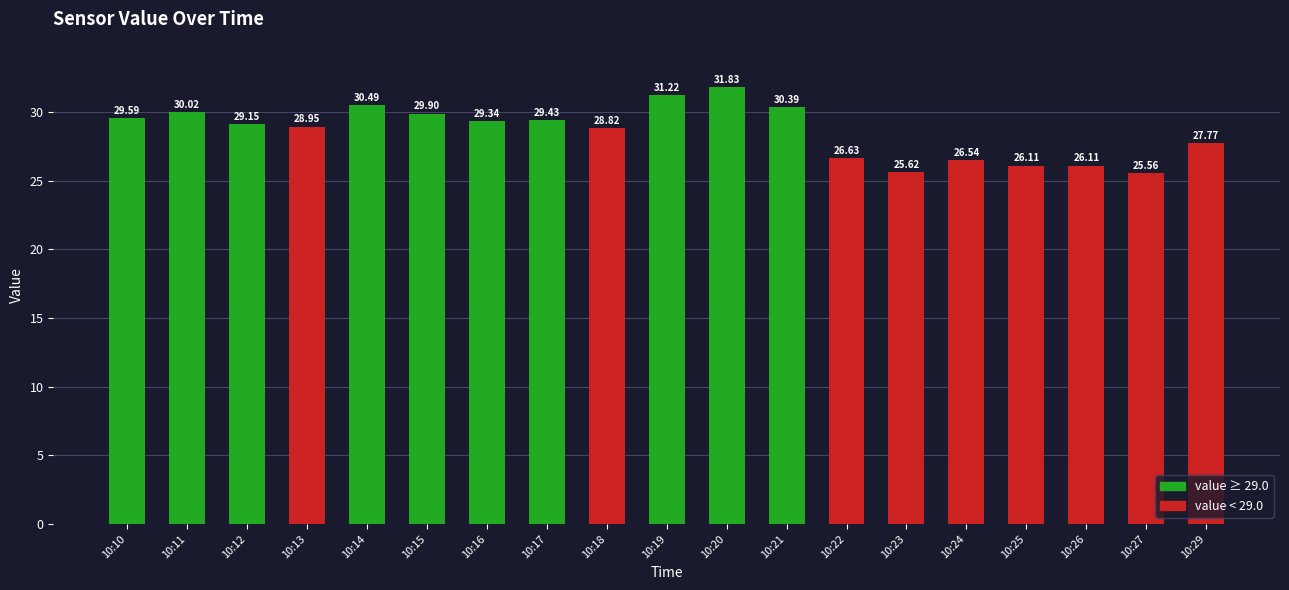

What is the ratio of the value at 10:10 to the value at 10:25?

1.1